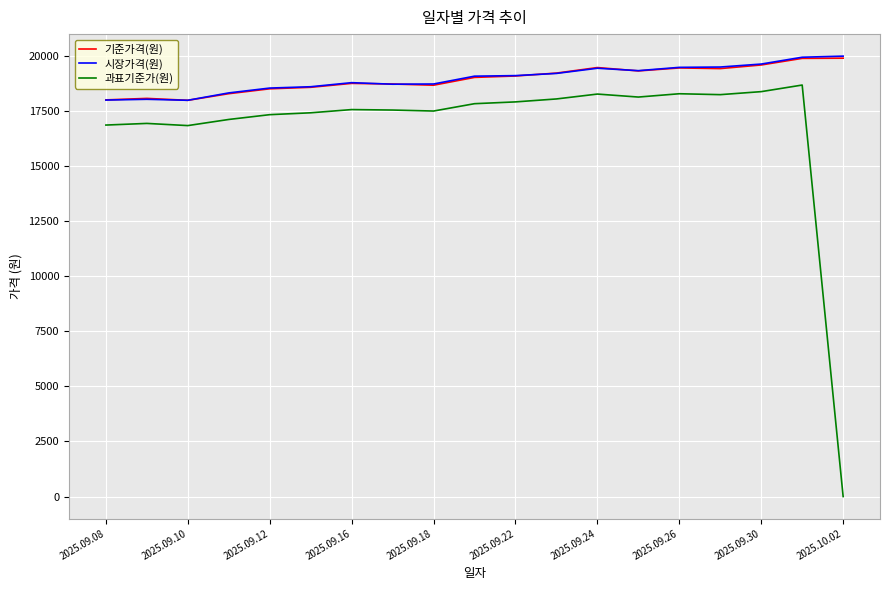

True or false: 시장가격(원) and 과표기준가(원) intersect in this chart.

False